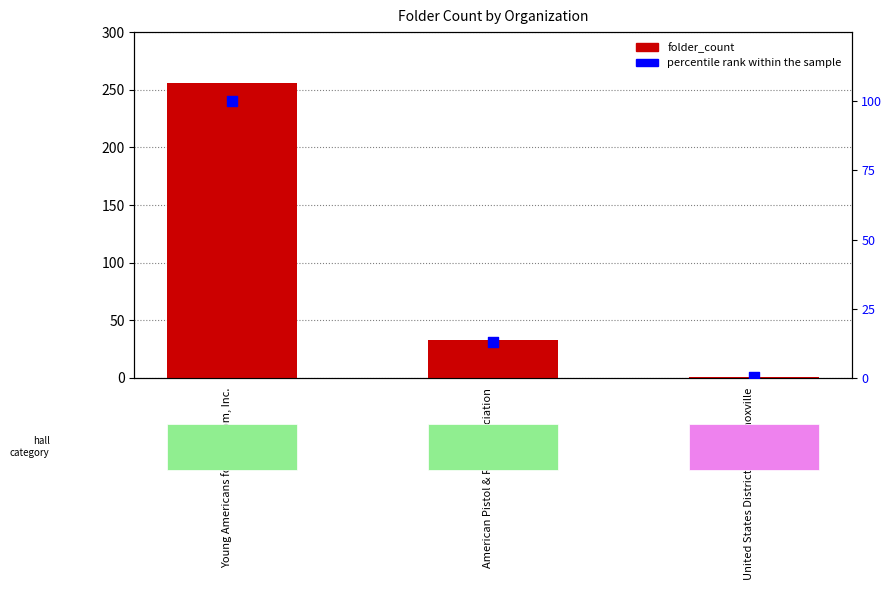

Is the value of percentile rank within the sample at United States District Court Knoxville greater than the value of folder_count at United States District Court Knoxville?

No